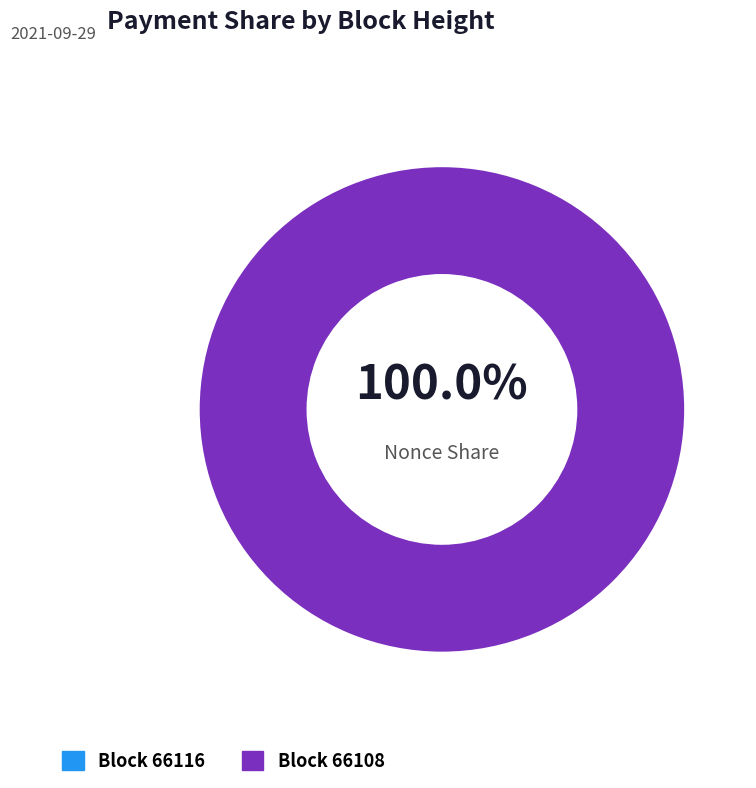

Which category has the biggest portion of the pie?

66108